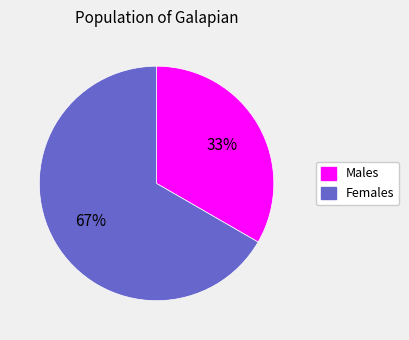

Is there any slice that represents more than half of the pie?

Yes